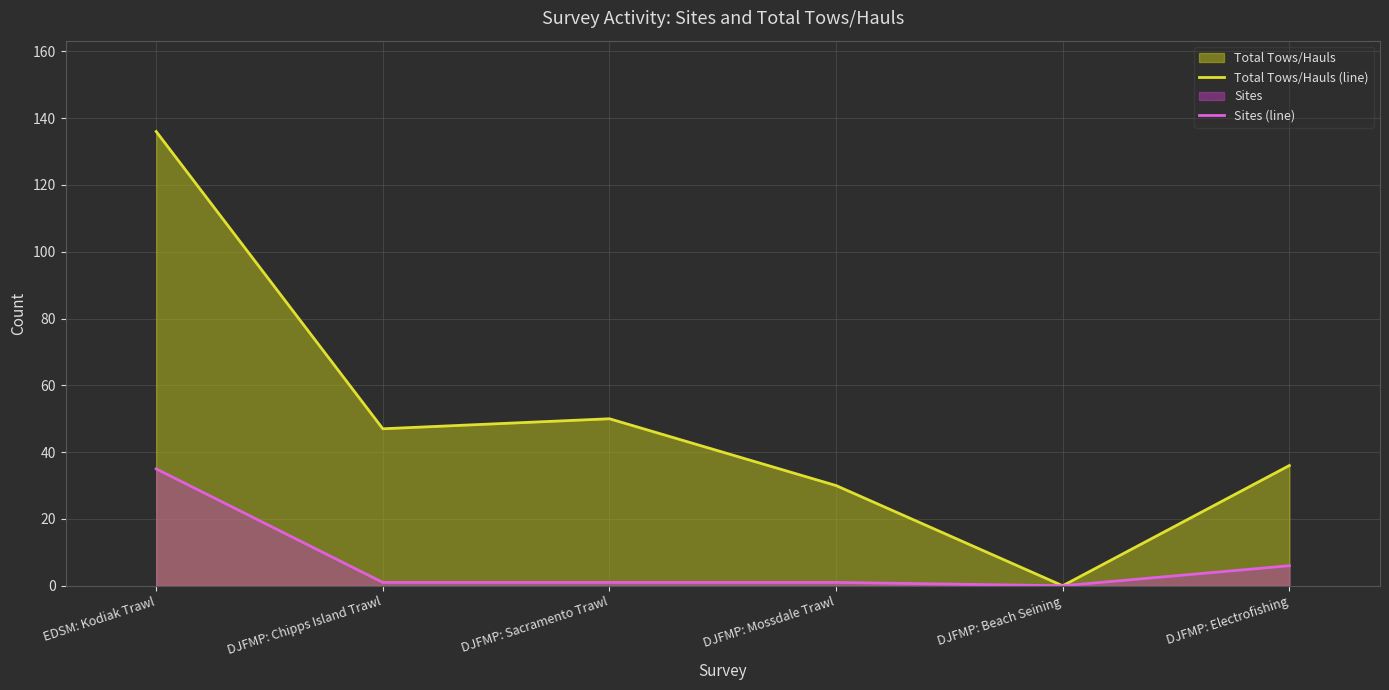

List the series in order of their peak value, lowest first.

Sites (line), Total Tows/Hauls (line)